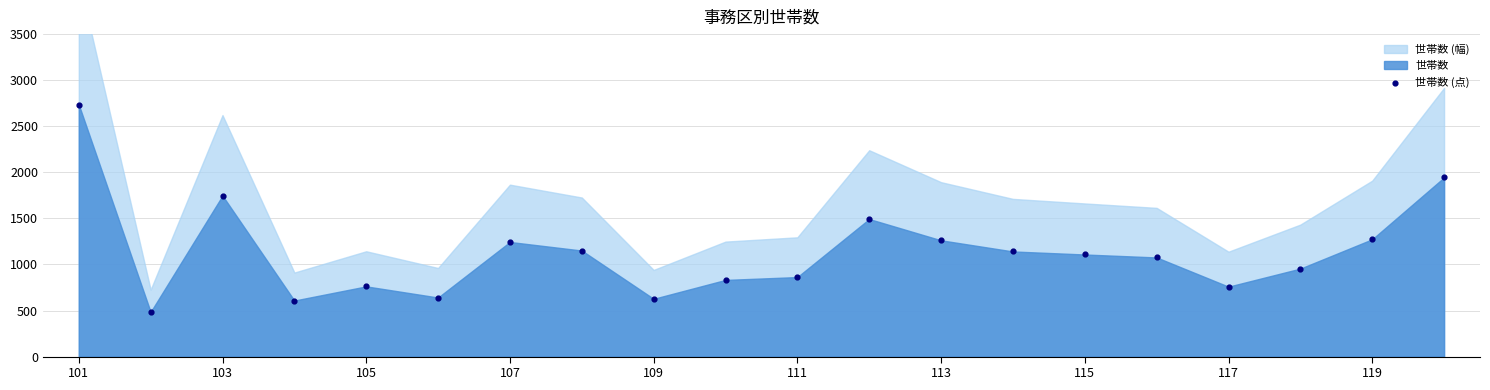

What is the range of Y values (max minus min)?

2251